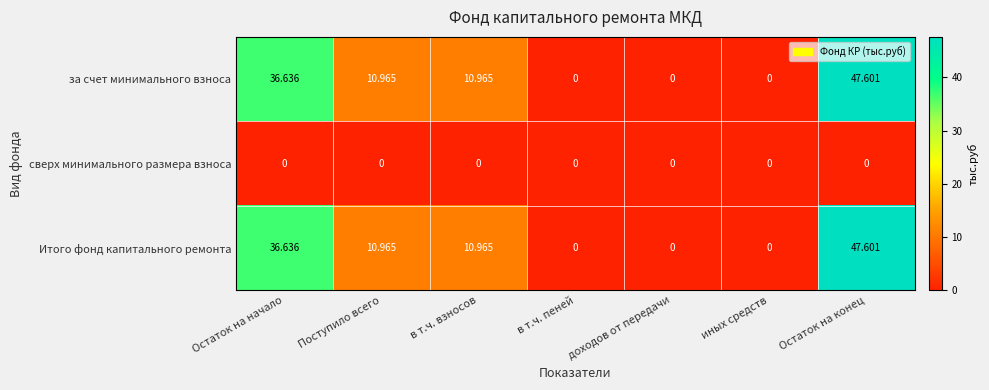

At which label does Итого фонд капитального ремонта first exceed 10?

Остаток на начало